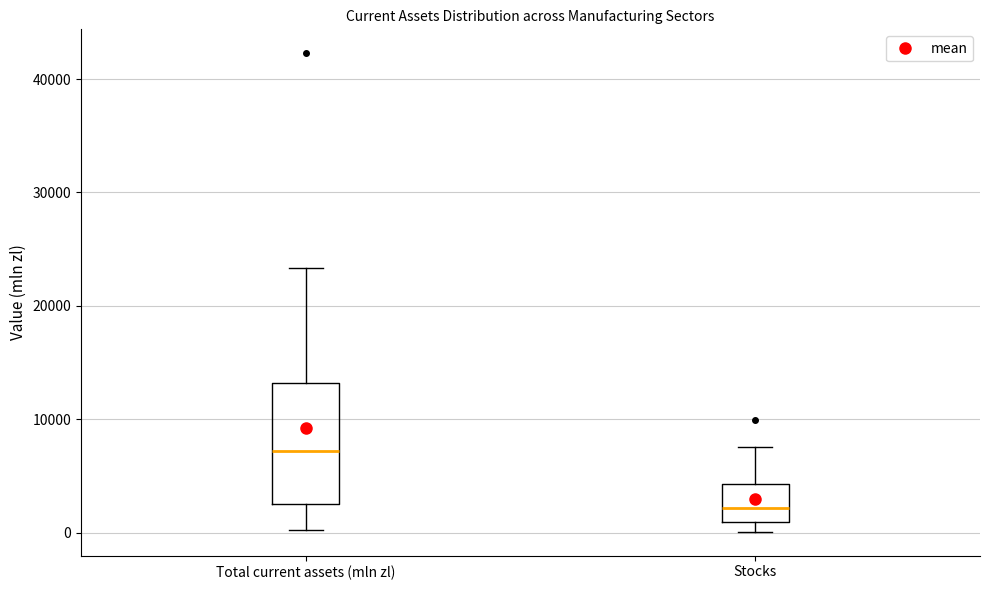

Which box's median line is the highest?

Total current assets (mln zl)